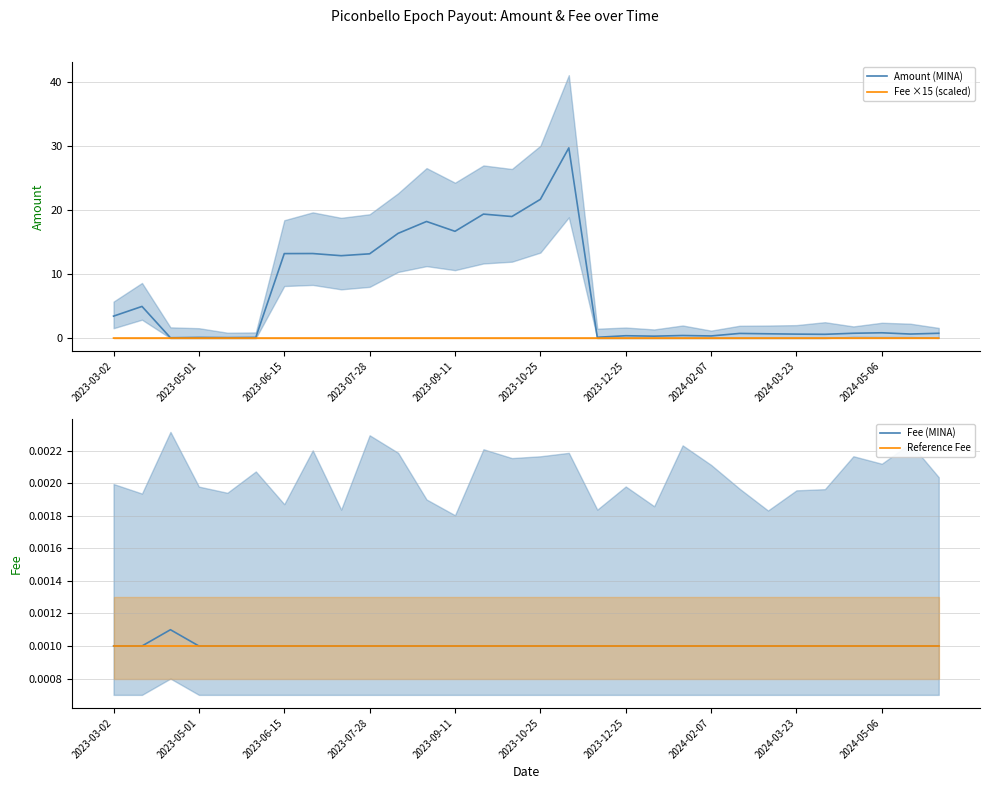

How many distinct data groups are displayed?

4